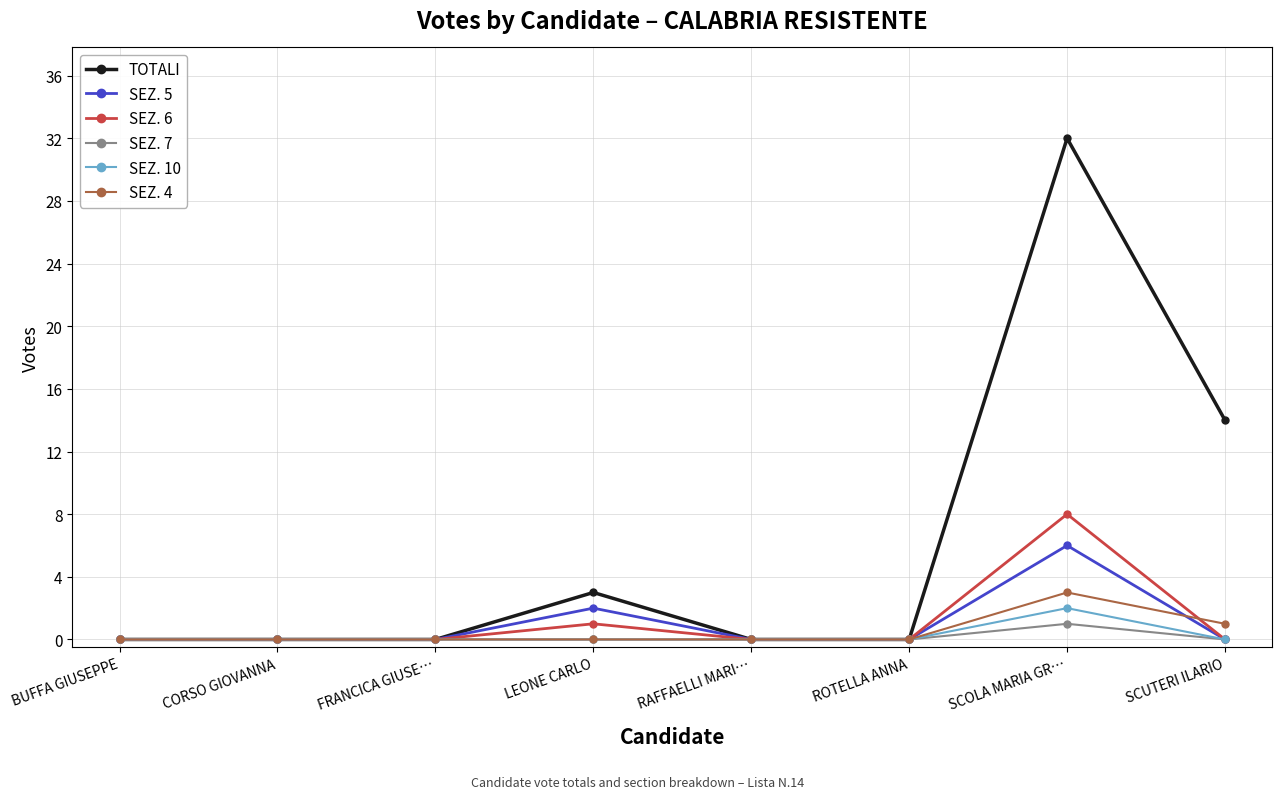

Does the chart display data point markers on the line(s)?

Yes